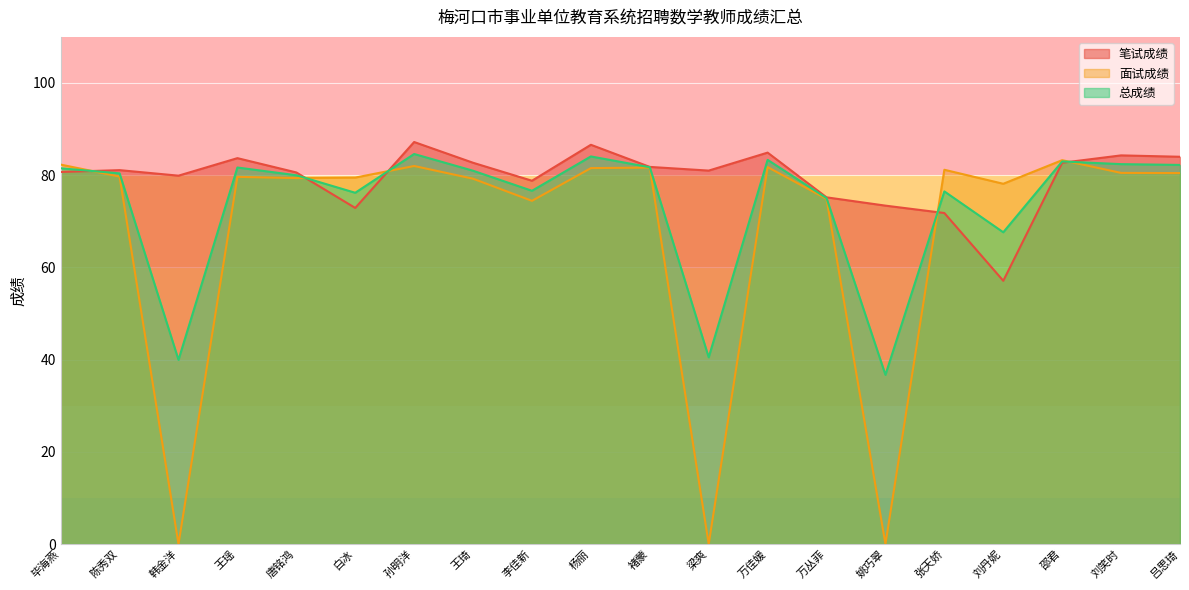

How many lines are shown in the chart?

3